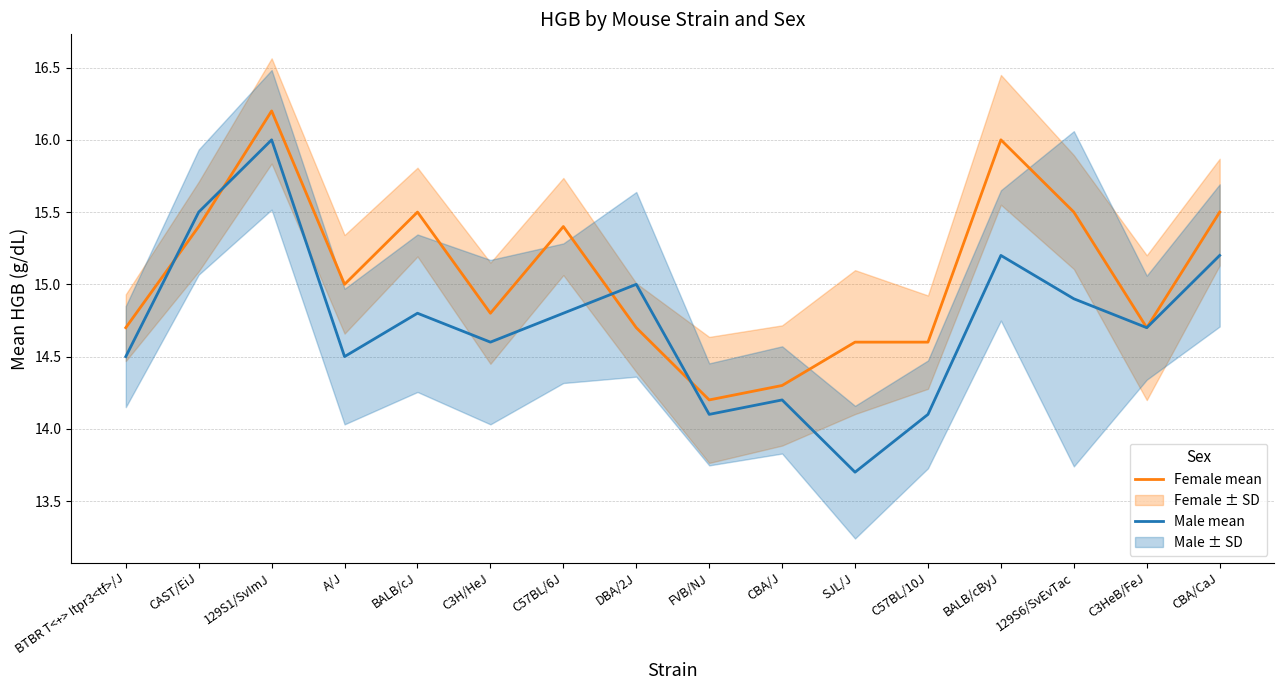

Reading right to left, what are all the values shown in this chart?

Female mean: 15.5	14.7	15.5	16.0	14.6	14.6	14.3	14.2	14.7	15.4	14.8	15.5	15.0	16.2	15.4	14.7
Male mean: 15.2	14.7	14.9	15.2	14.1	13.7	14.2	14.1	15.0	14.8	14.6	14.8	14.5	16.0	15.5	14.5